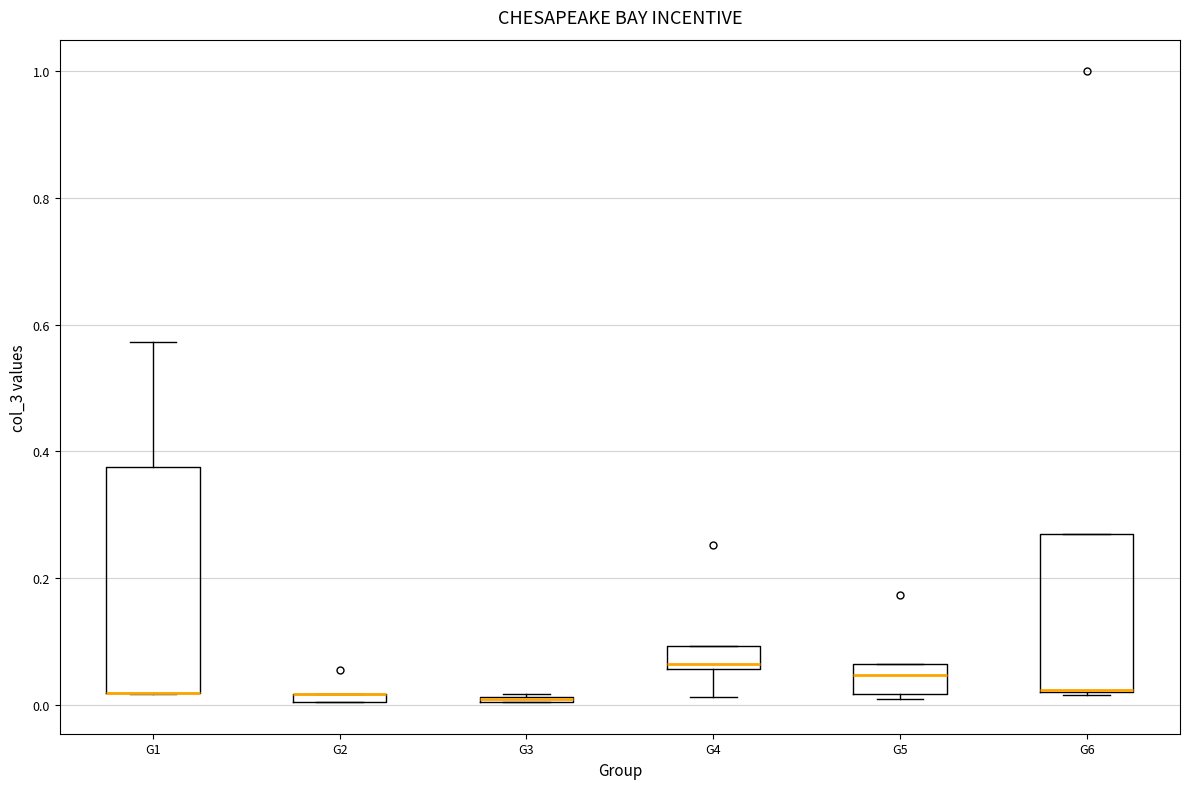

Comparing the boxes themselves (not the whiskers), which one is the tallest?

G1